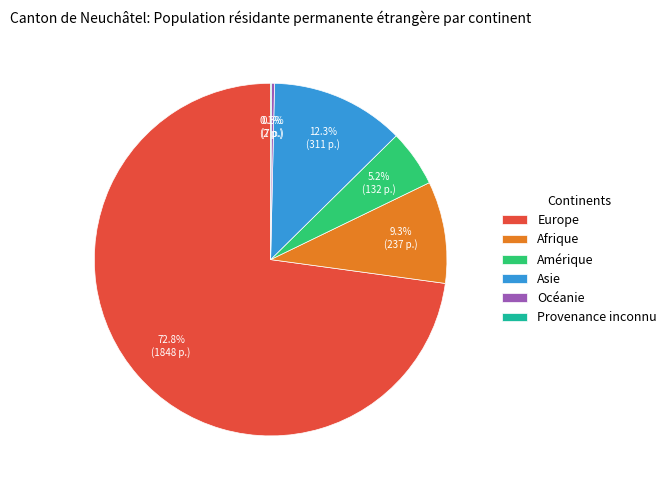

Is it true that Amérique is 16% of the pie?

False